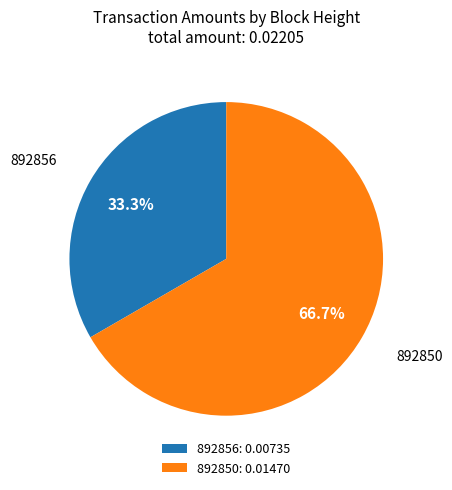

True or false: 892856 accounts for 33% of the total.

True